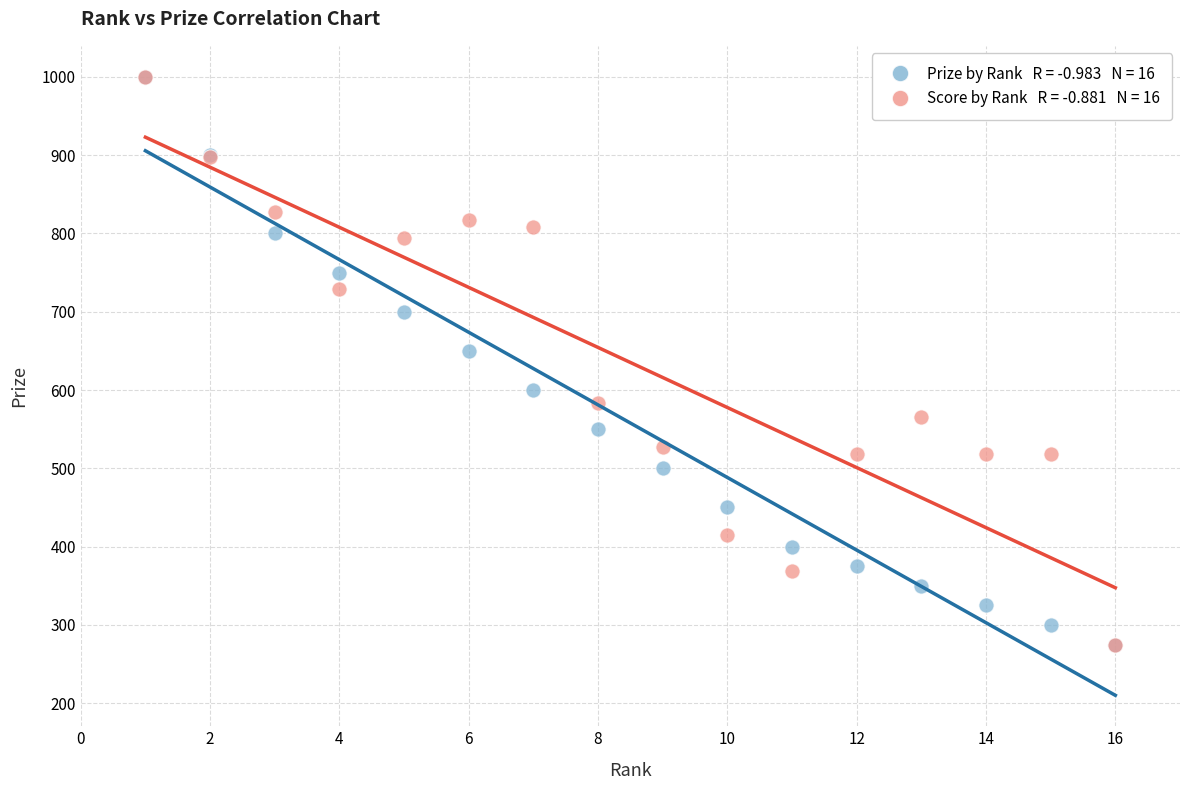

Across all series, what Y value is closest to 637?

650.0